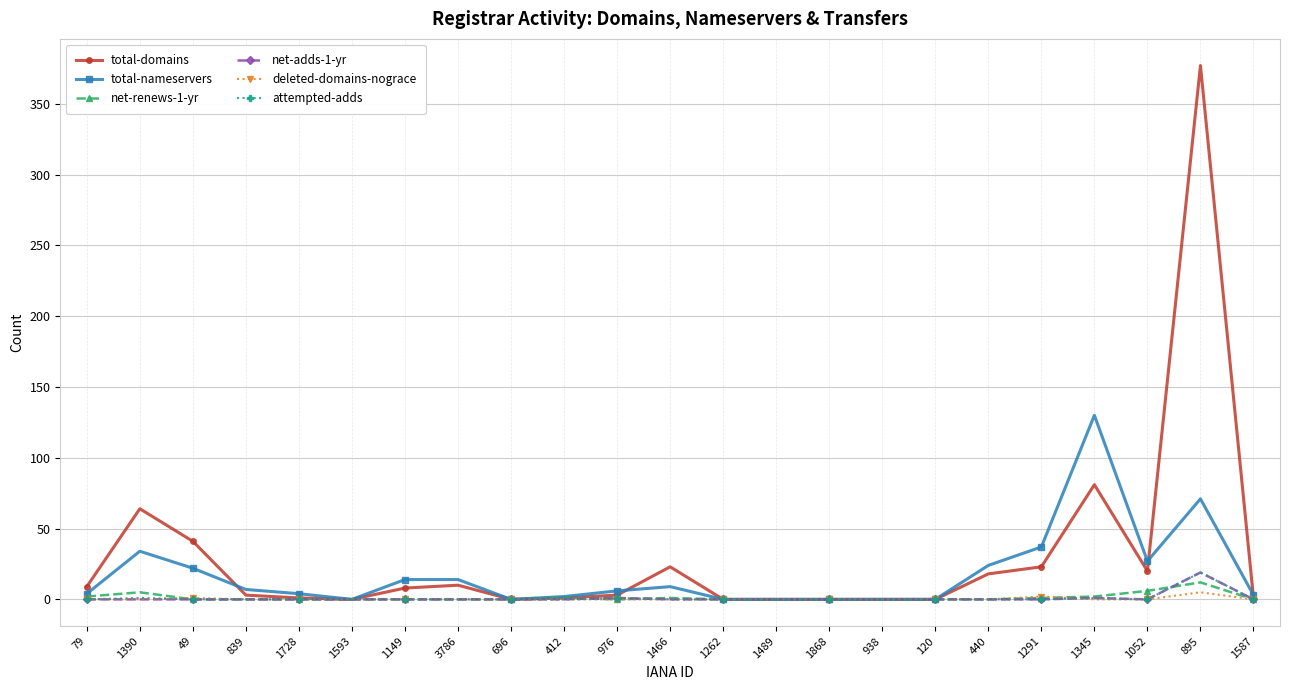

At which label is total-domains closest to 188?

1345